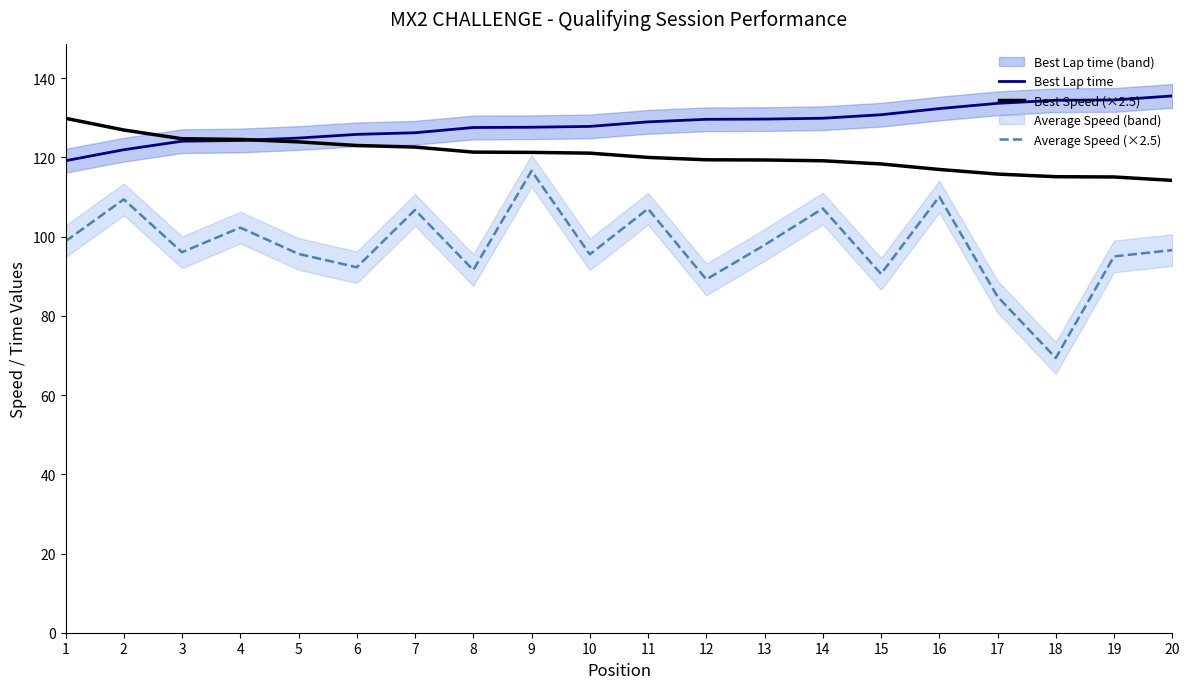

List the labels in order of Best Lap time value, smallest first.

1, 2, 3, 4, 5, 6, 7, 8, 9, 10, 11, 12, 13, 14, 15, 16, 17, 18, 19, 20